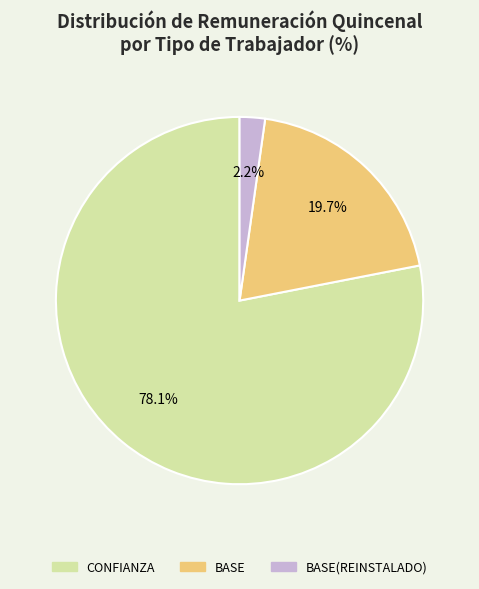

Between CONFIANZA and BASE, which is larger?

CONFIANZA